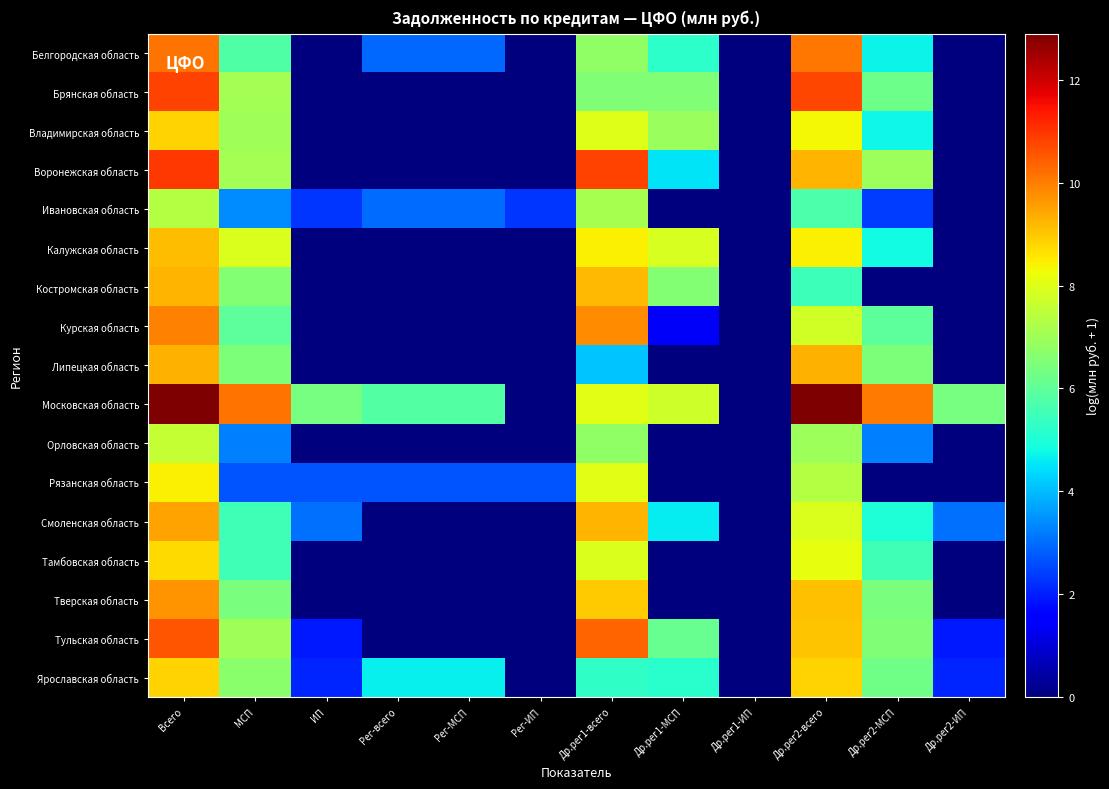

What is the difference between the highest and lowest values at Рег-МСП?

5.8